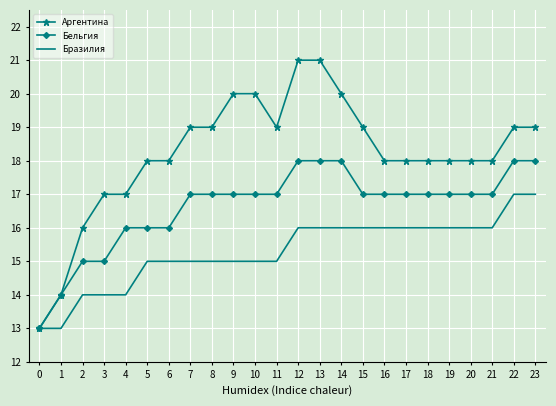

What is the difference between the highest and lowest values at 5?

3